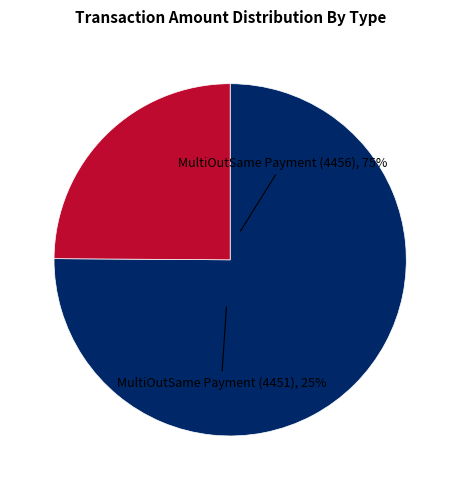

Is MultiOutSame Payment (4451) the majority of the pie?

No